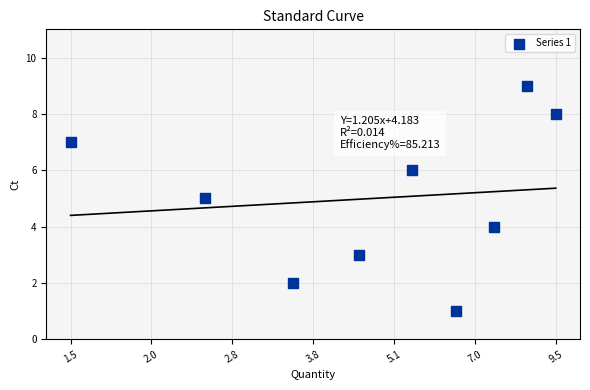

What is the average Y value?

5